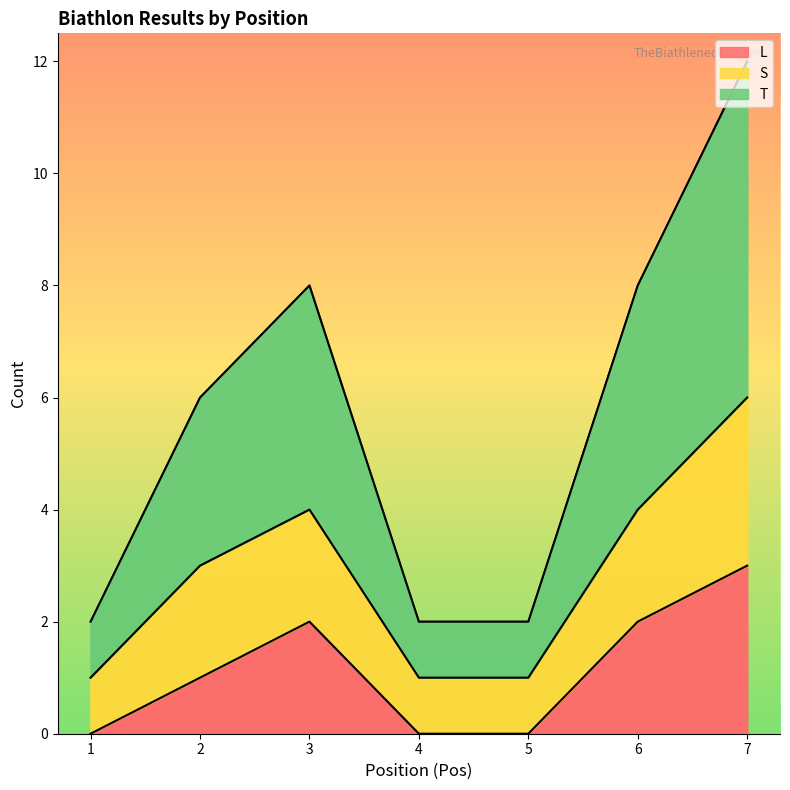

Rank the series at 1 from lowest to highest value.

L, S, T